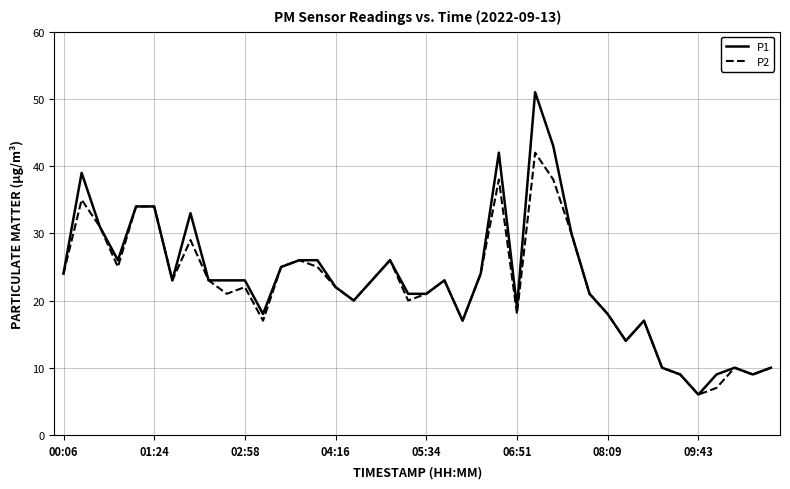

Which series has the largest range (max minus min)?

P1